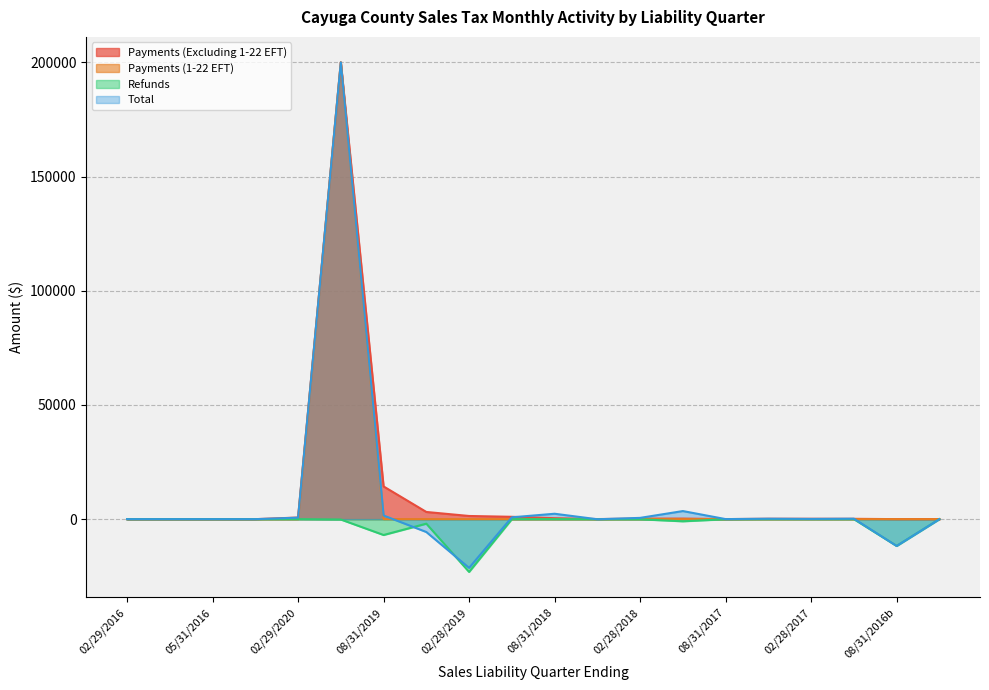

True or false: Refunds has a value of -3.4 at 11/30/2018.

False